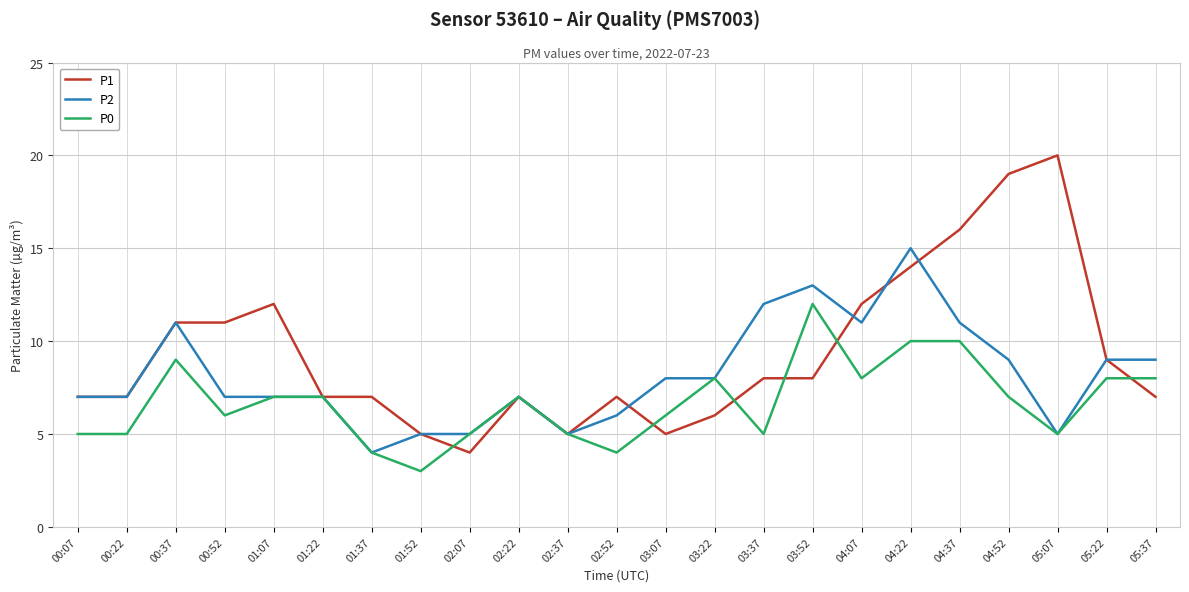

What is the minimum value shown in the chart?

3